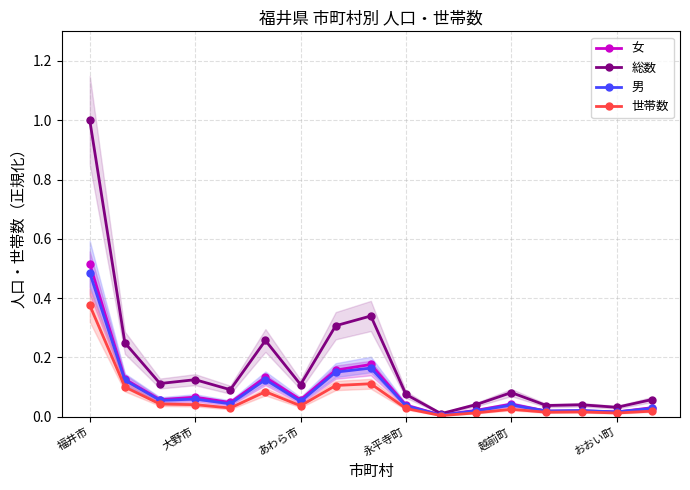

At which label does 総数 reach its peak?

福井市